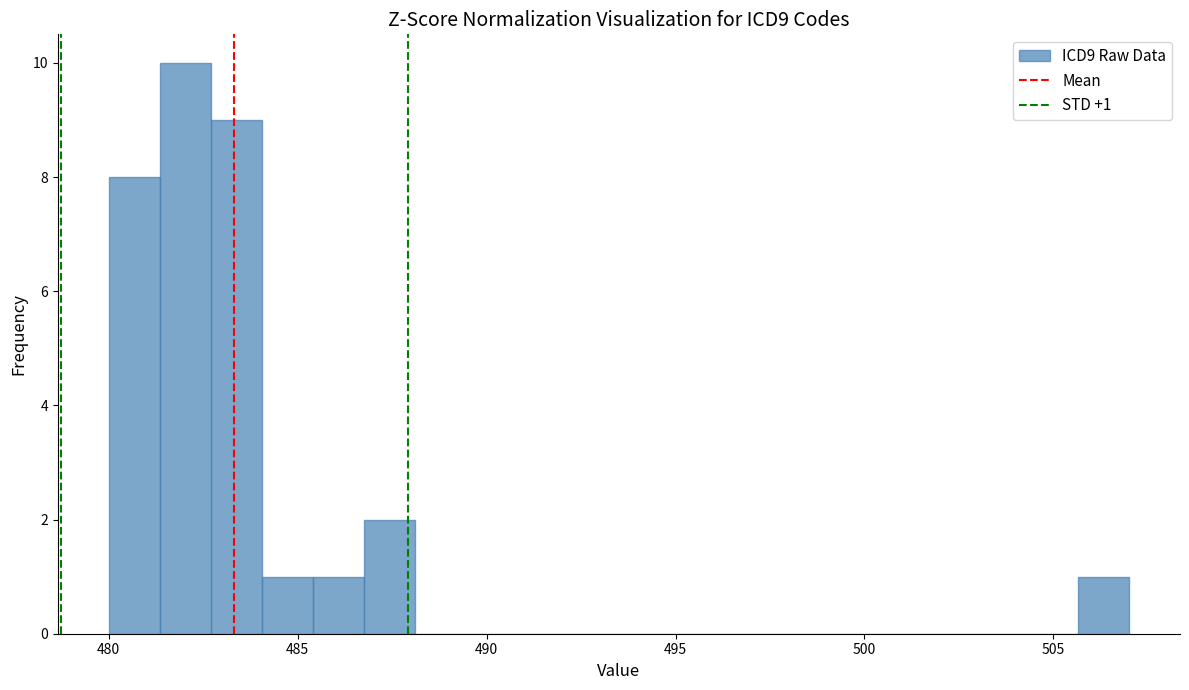

Read against the x-axis, roughly where is the centre of the tallest bar?

482.0